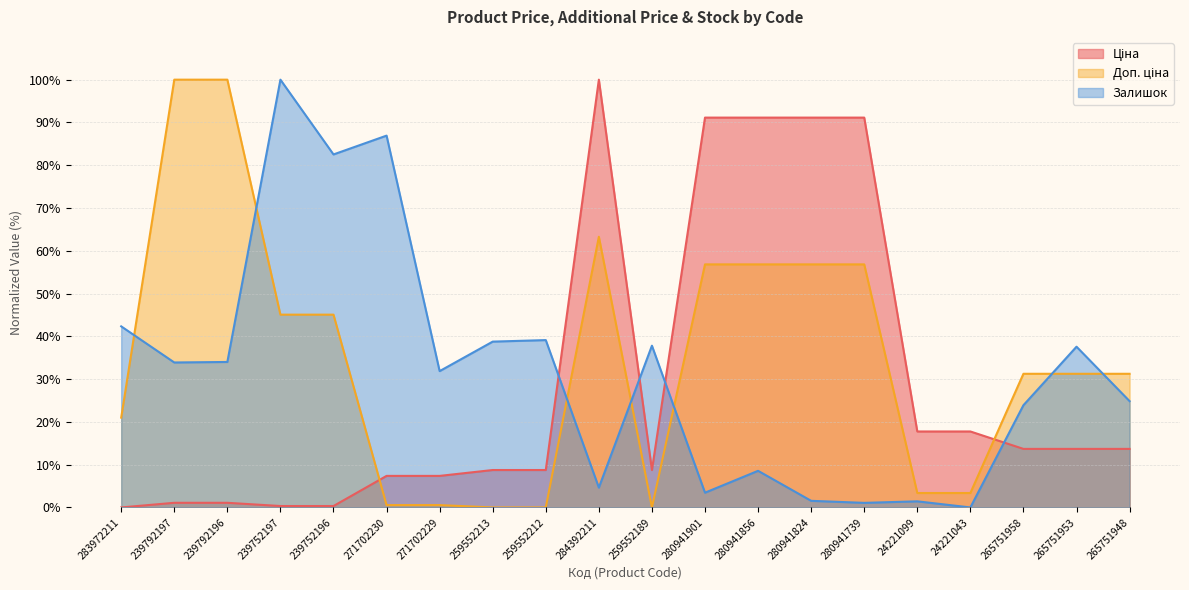

The Залишок series shows 2.5 at 280941824. True or false?

False